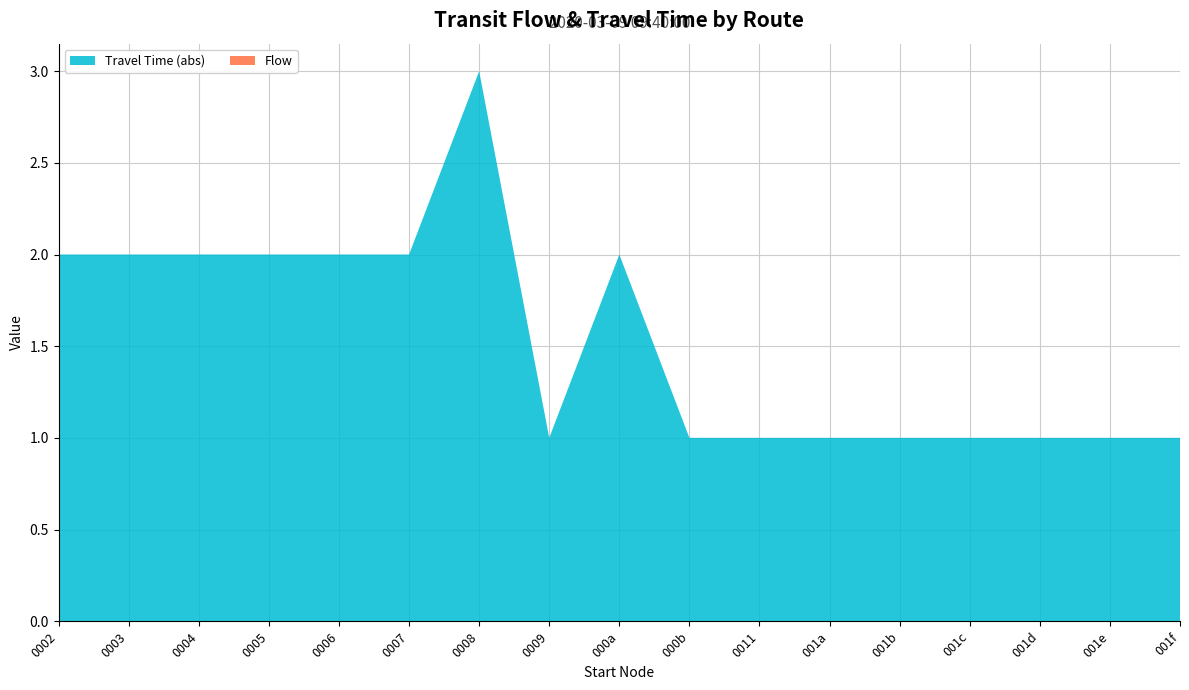

What is the total value across all series at 0008?

3